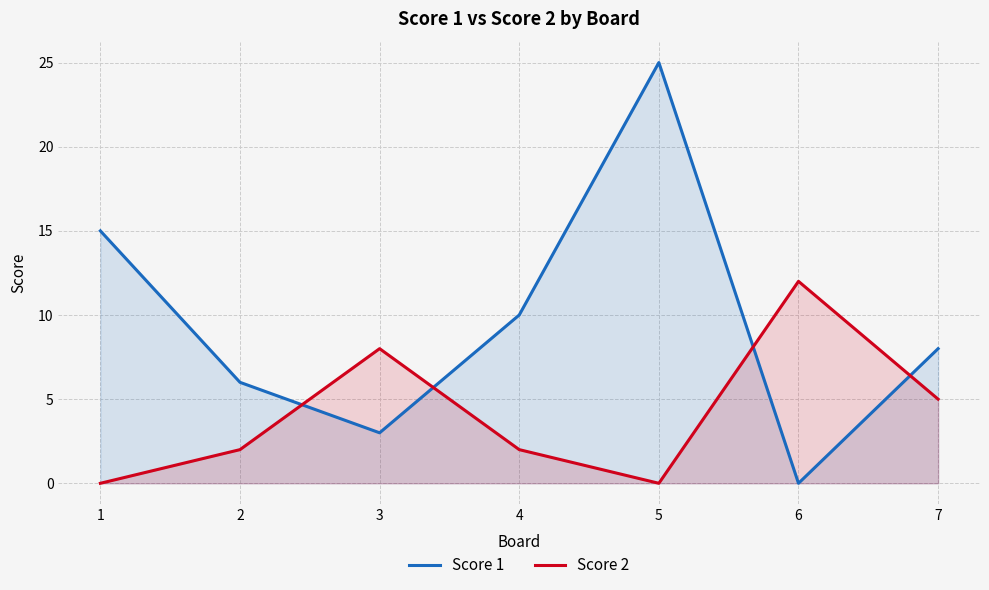

What is the difference between the Score 2 values at 1 and 3?

8